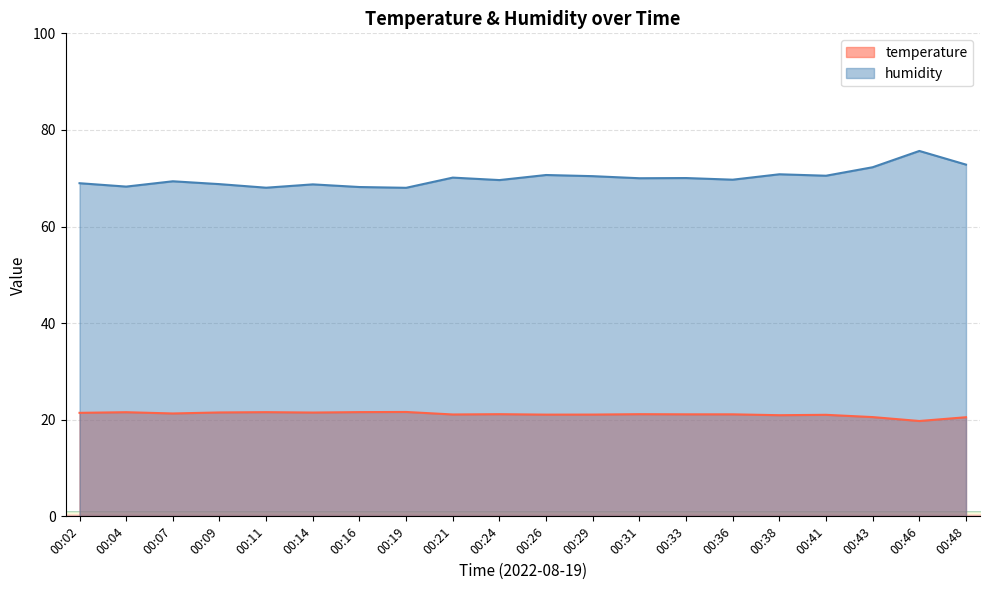

Which category has the lowest value across all series?

00:46